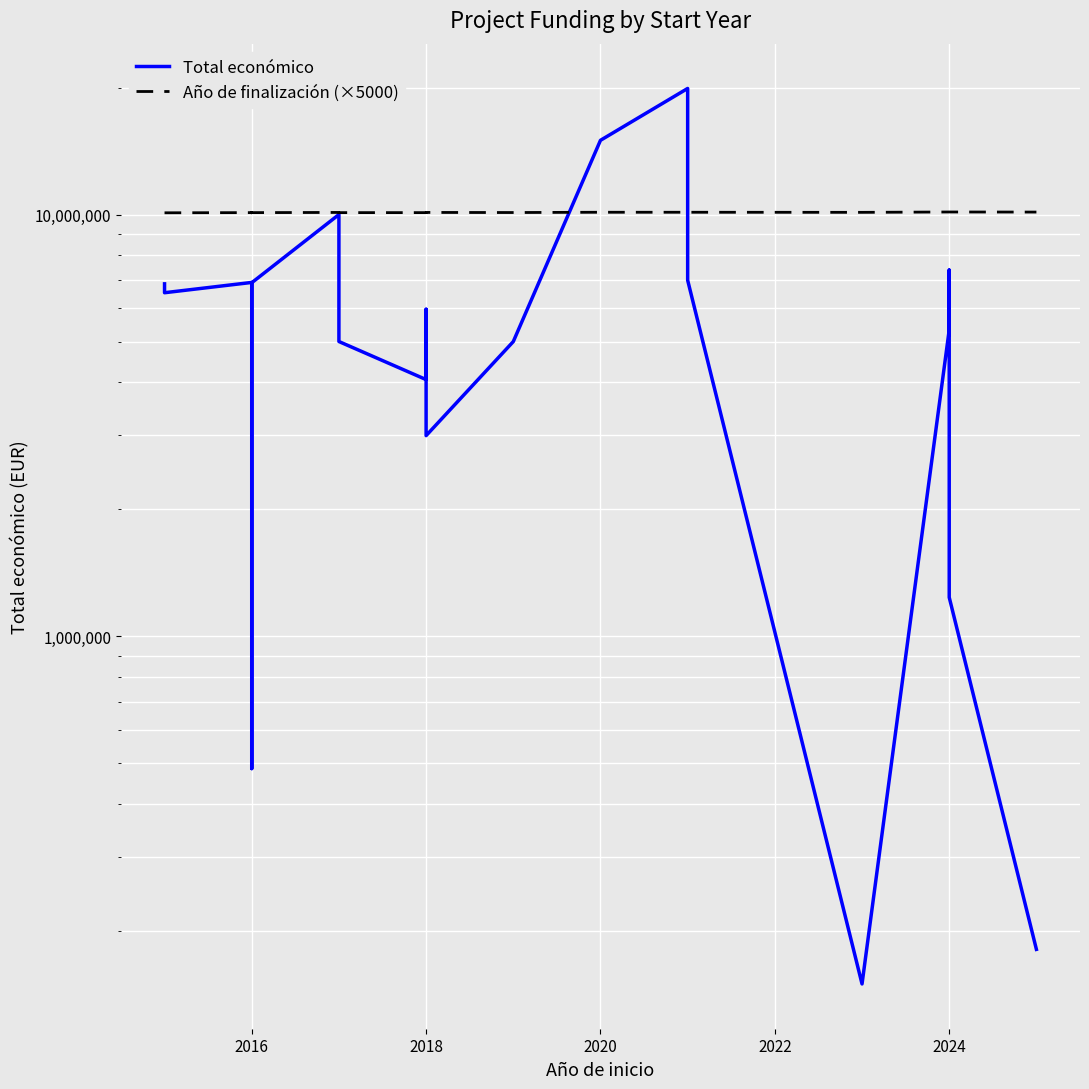

What is the minimum value for Total económico?

150000